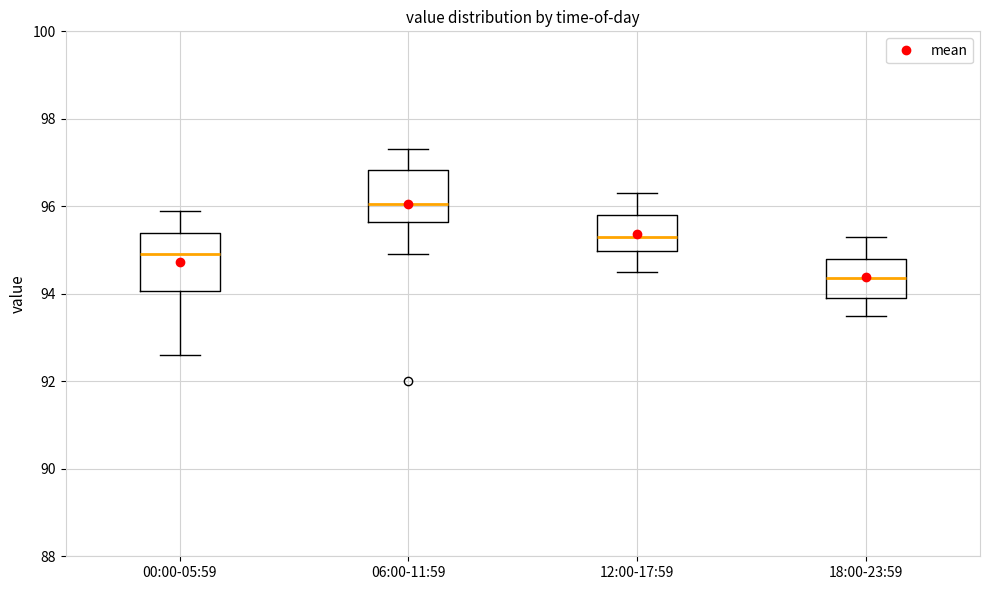

Reading left to right, read every box against the y-axis: the position of its median line, the range the box covers, and the ends of its whiskers. The values are not printed on the chart, so give them approximately, as read against the axis.

00:00-05:59: median 95.0, box 94.0 to 95.4, whiskers 92.6 to 96.0
06:00-11:59: median 96.0, box 95.6 to 96.8, whiskers 95.0 to 97.4
12:00-17:59: median 95.4, box 95.0 to 95.8, whiskers 94.6 to 96.4
18:00-23:59: median 94.4, box 94.0 to 94.8, whiskers 93.6 to 95.4